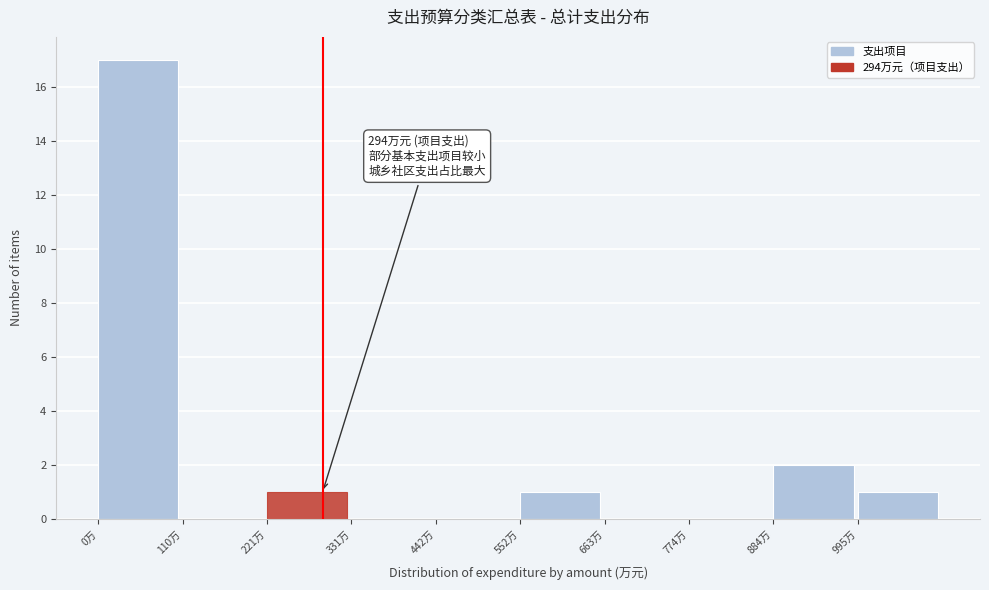

Which range on the x-axis has the tallest bar?

0 to 120